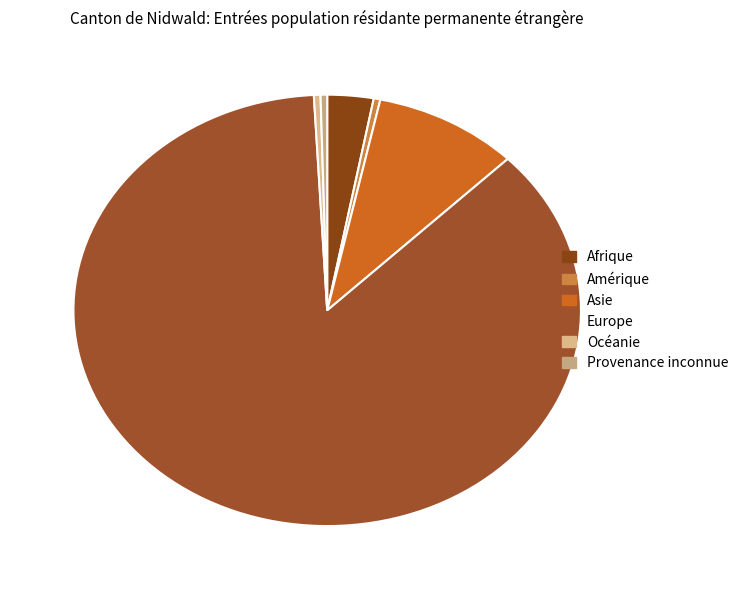

True or false: Afrique accounts for 1% of the total.

False